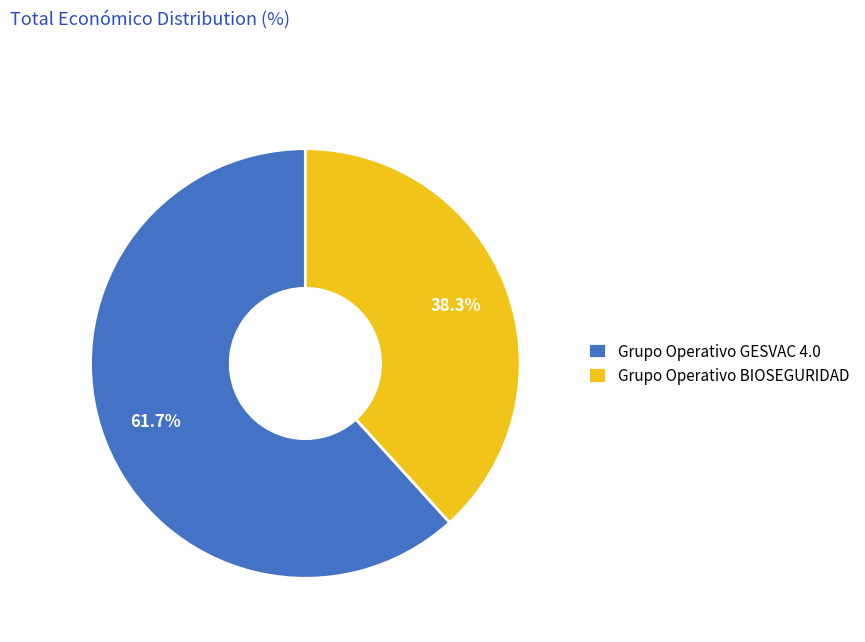

Does Grupo Operativo BIOSEGURIDAD represent more than half of the total?

No